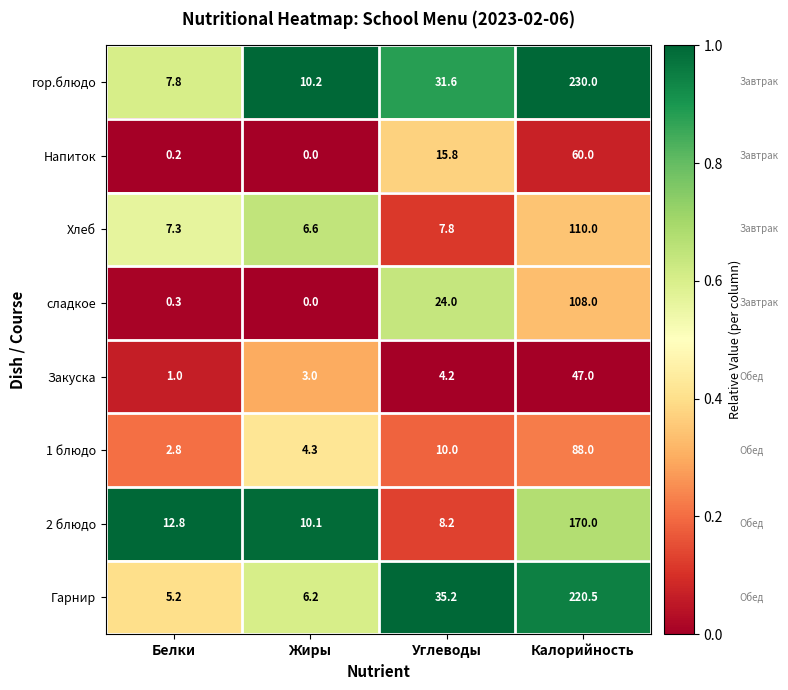

What is the difference between the maximum and second lowest values in the Гарнир series?

214.3